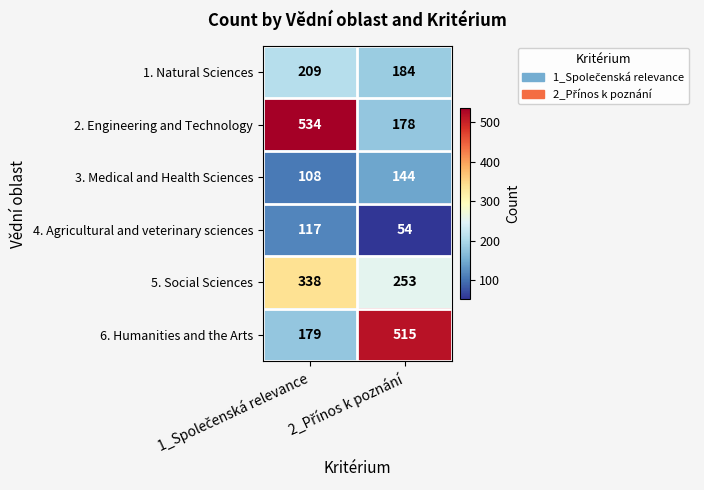

What is the difference between the maximum and minimum values in the 5. Social Sciences series?

85